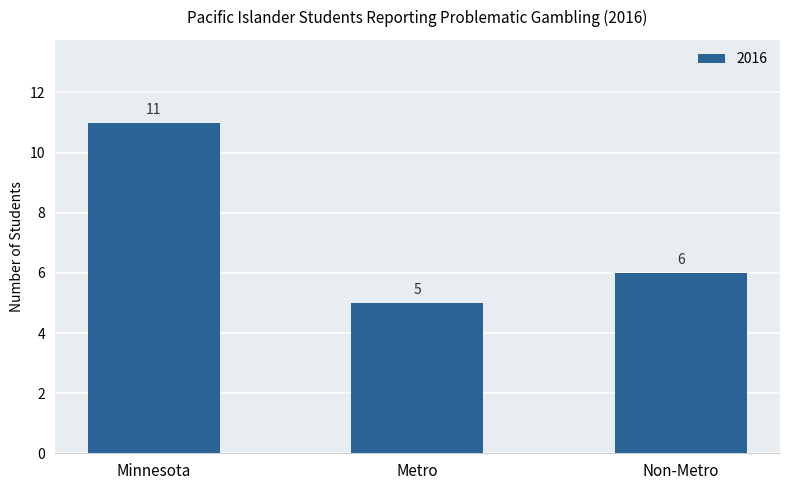

Which category has the lowest value across all series?

Metro